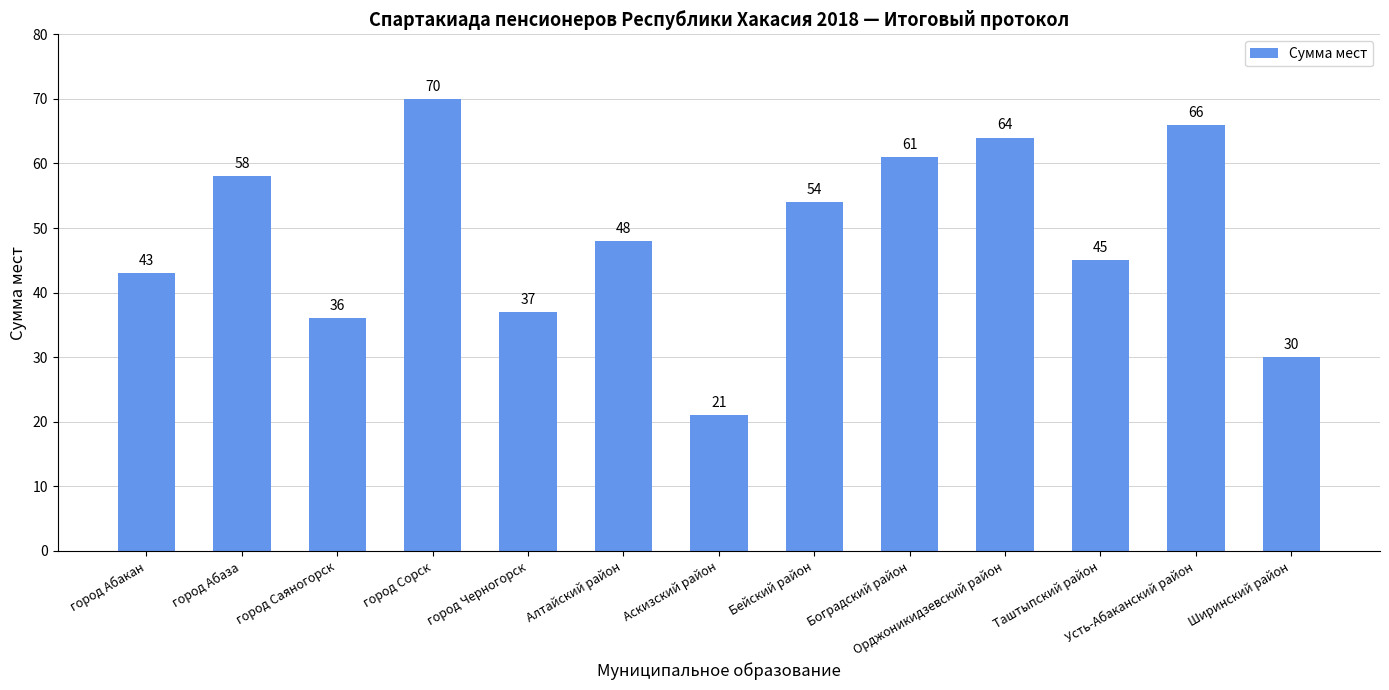

What is the average value?

49